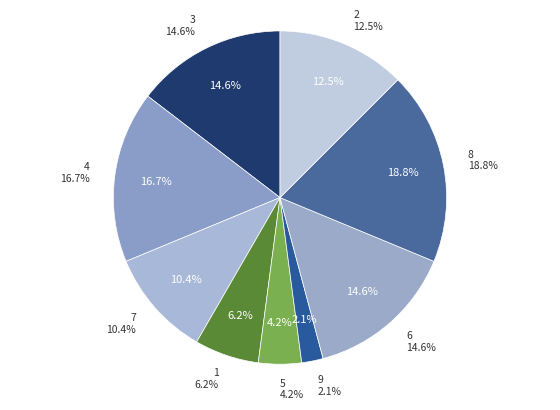

What percentage is the 3 slice, to the nearest percent?

15%